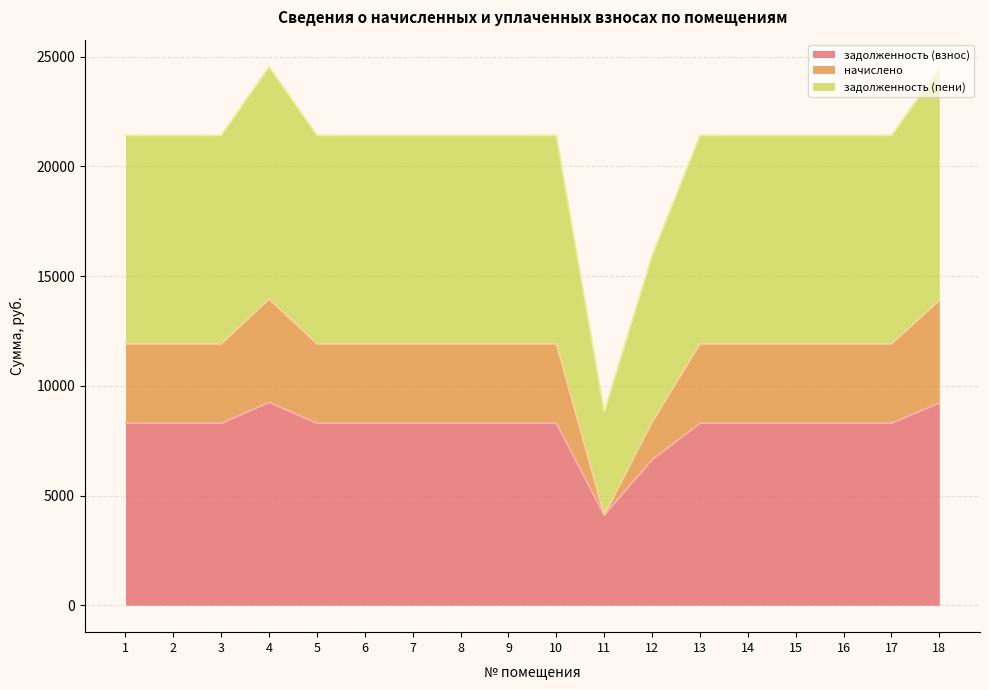

The задолженность (взнос) series shows 8295.2 at 3. True or false?

True